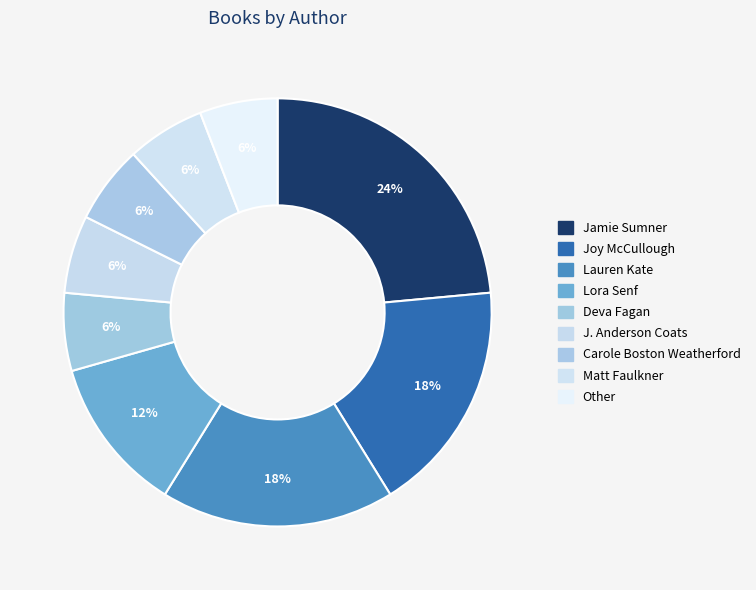

Which slice is the smallest?

Deva Fagan